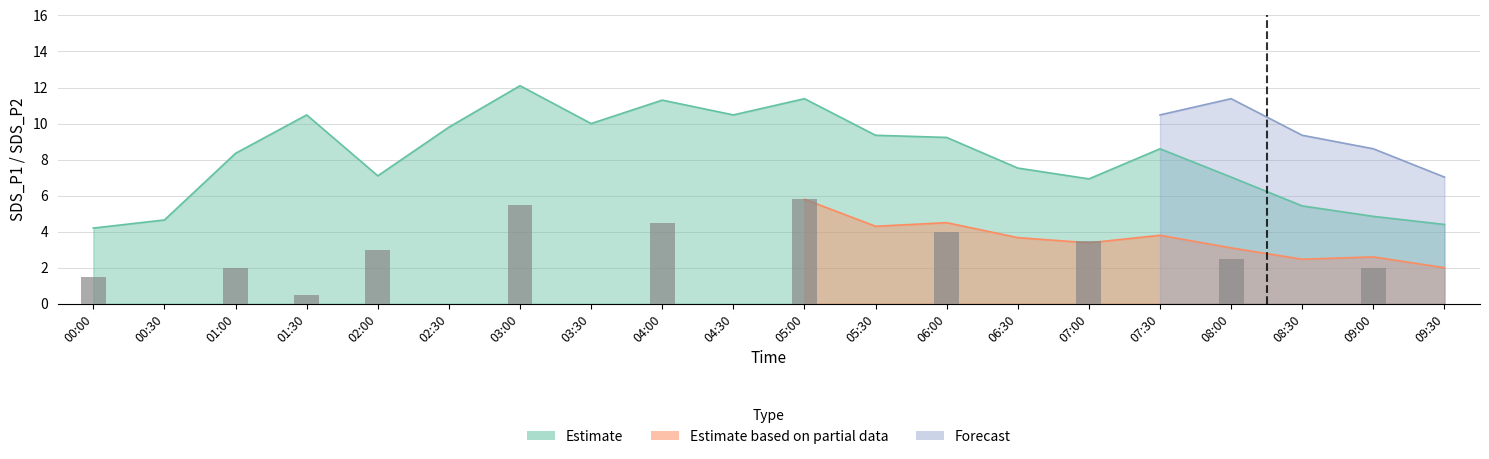

Is the value of SDS_P2 at 07:00 greater than the value of Forecast_P1 at 01:00?

No